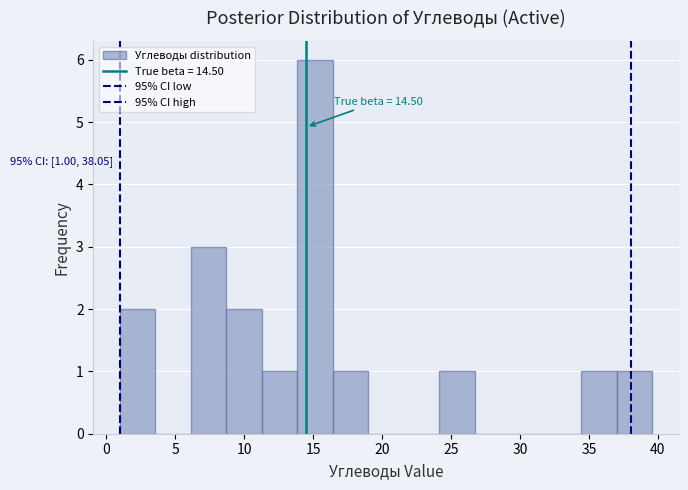

Which range on the x-axis has the tallest bar?

14.0 to 16.5